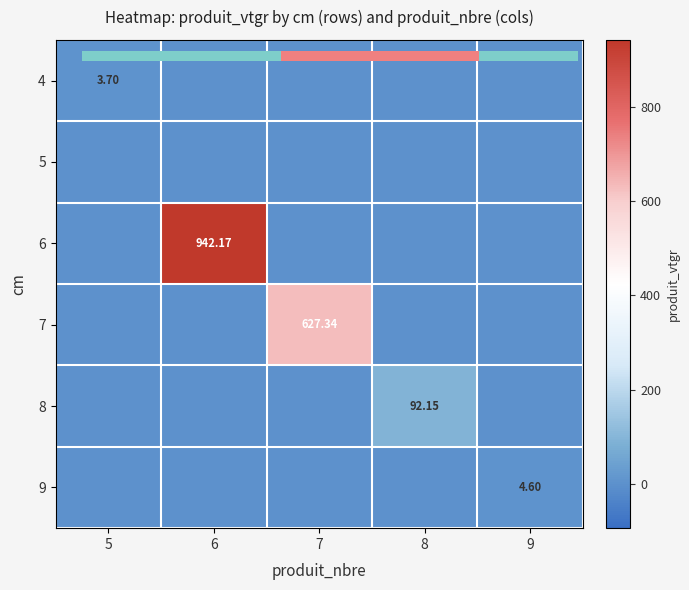

What is the spread (max minus min) of values at 5?

3.7